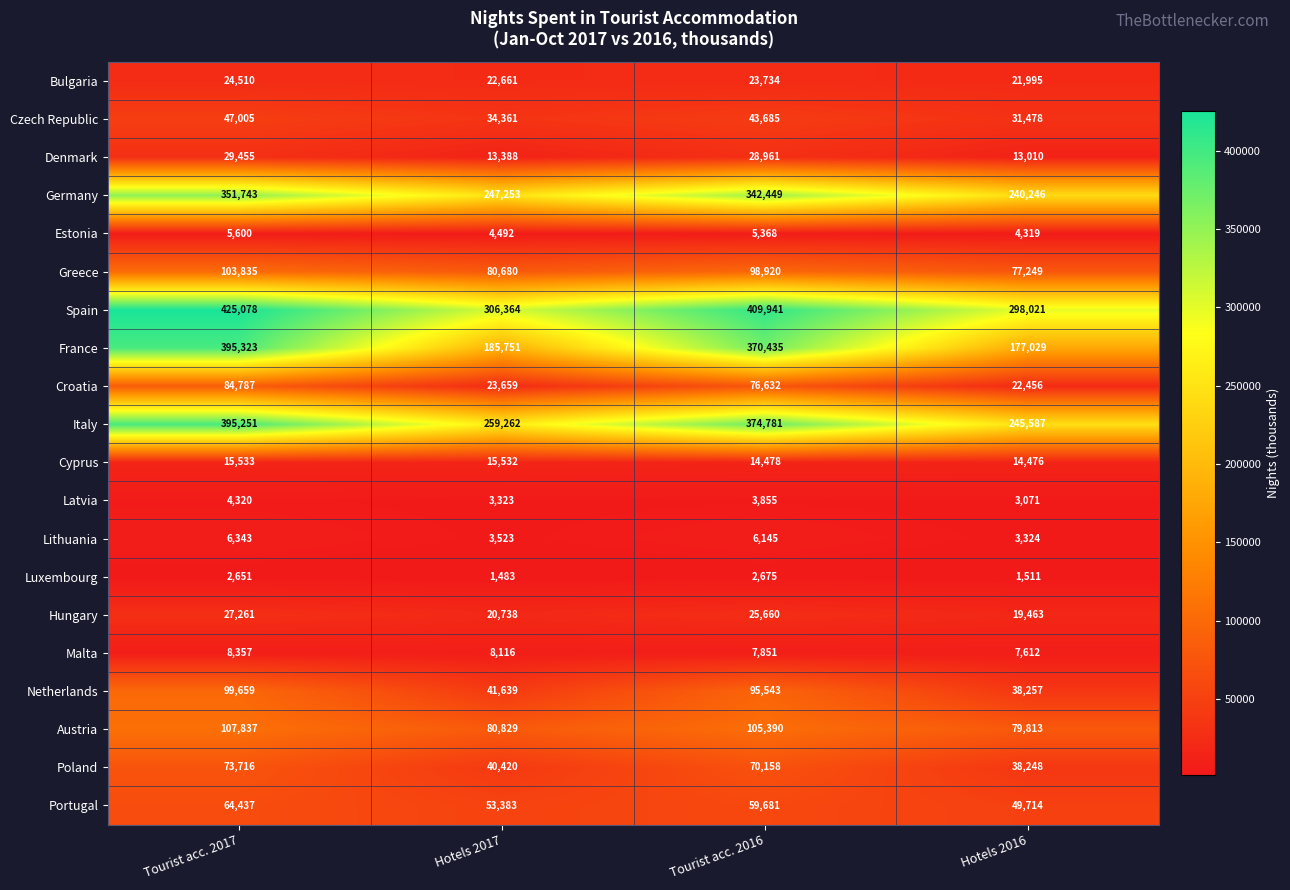

The Denmark series shows 13010 at Hotels 2016. True or false?

True